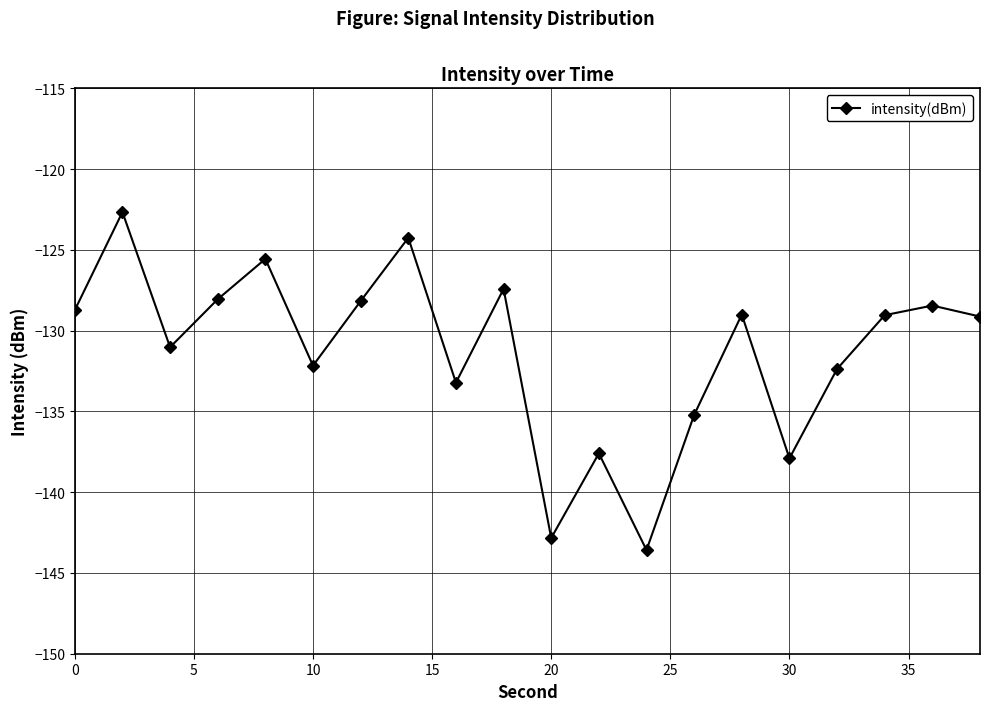

What is the value of the 13th point from the left?

-143.6